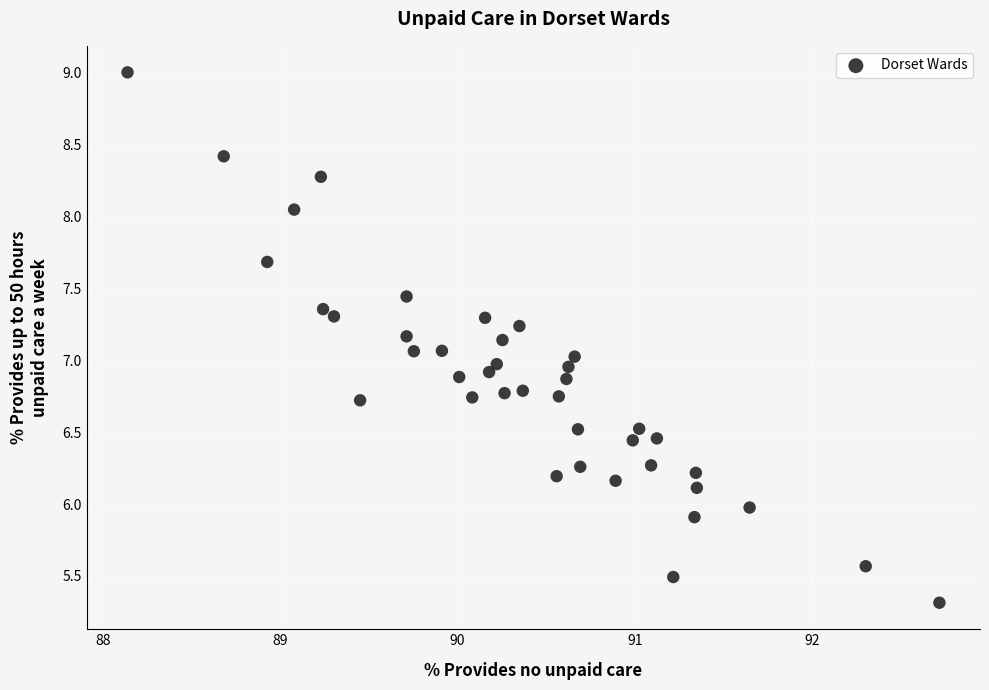

What is the range of X values (max minus min)?

4.6